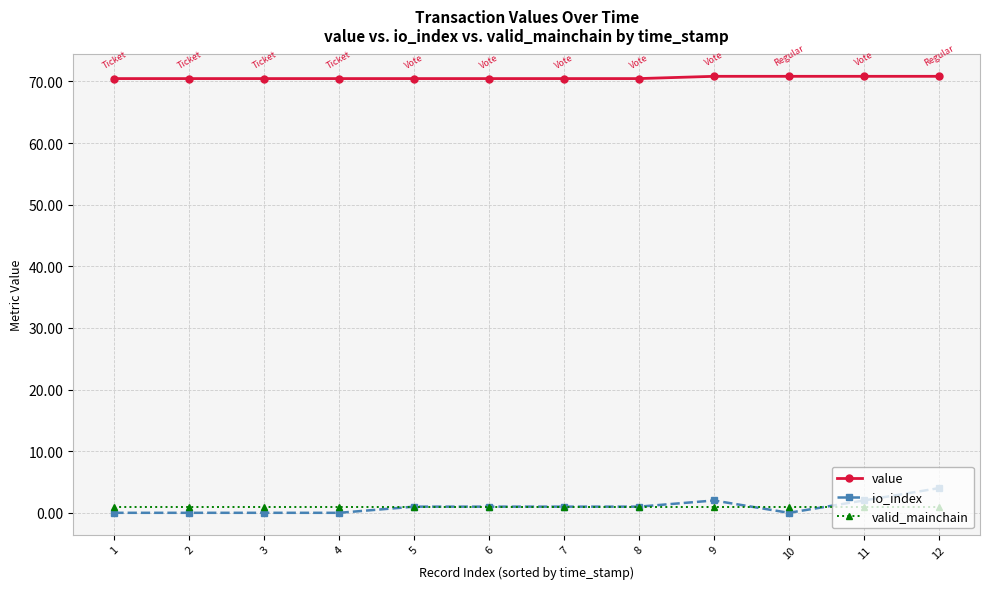

At which category is the sum across all series the highest?

12